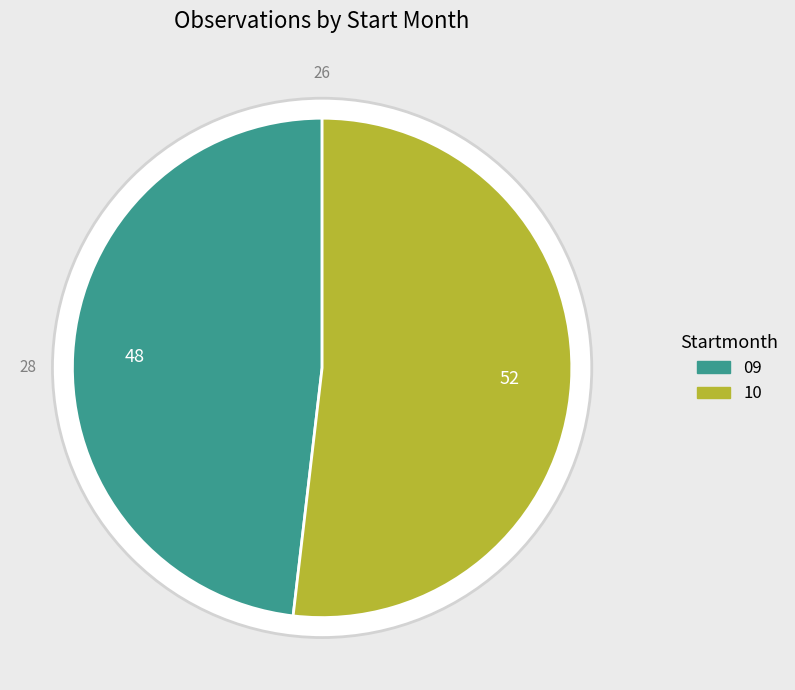

Does any single category account for the majority?

Yes